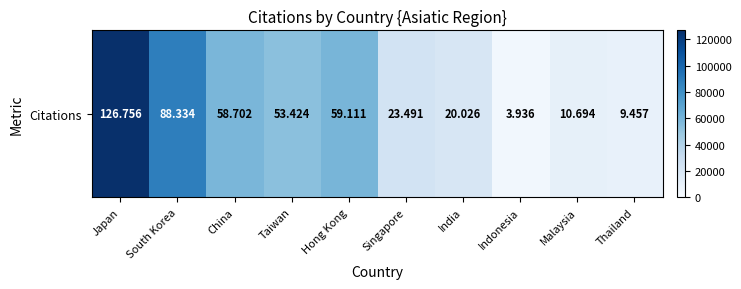

What is the difference between the maximum and minimum values?

122820